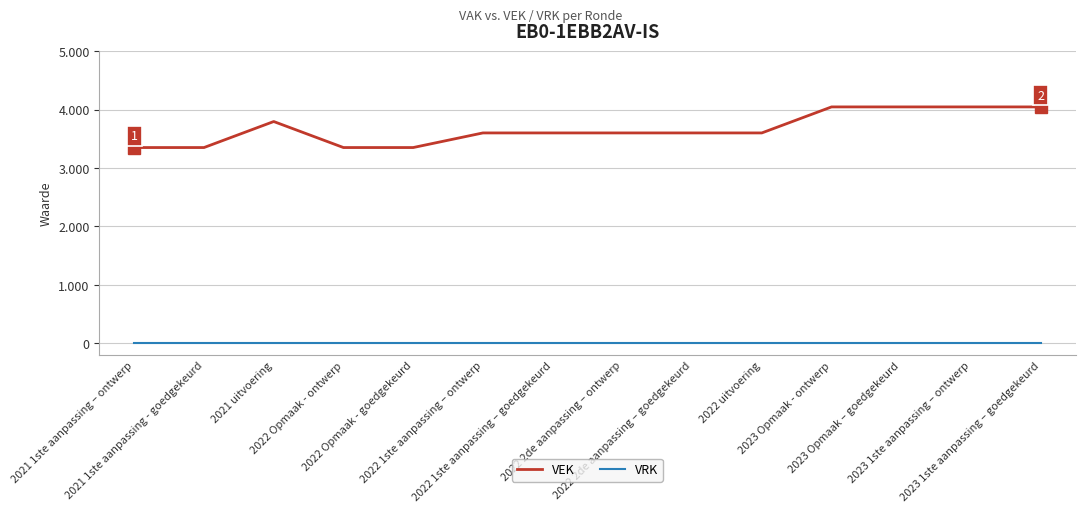

What is the average value of the VEK series?

3670